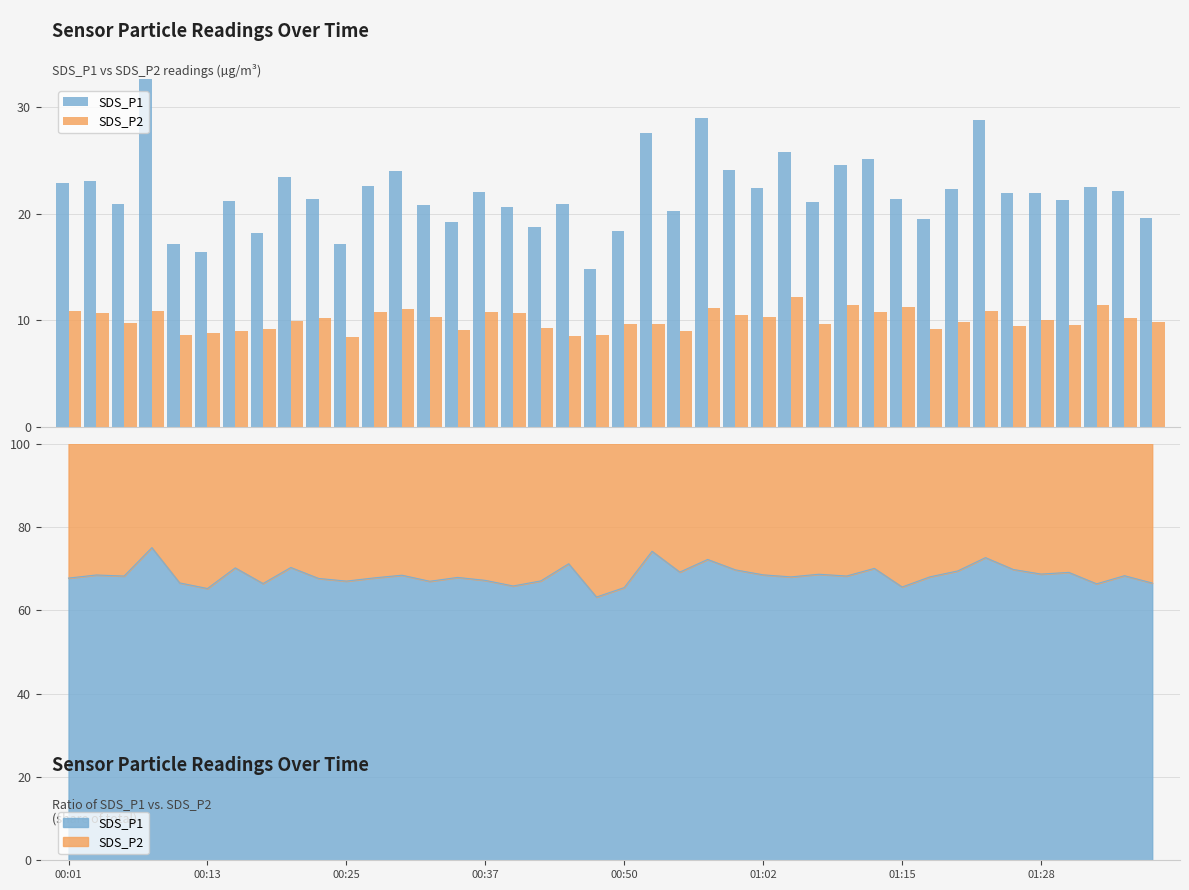

How many bars are there in total?

80